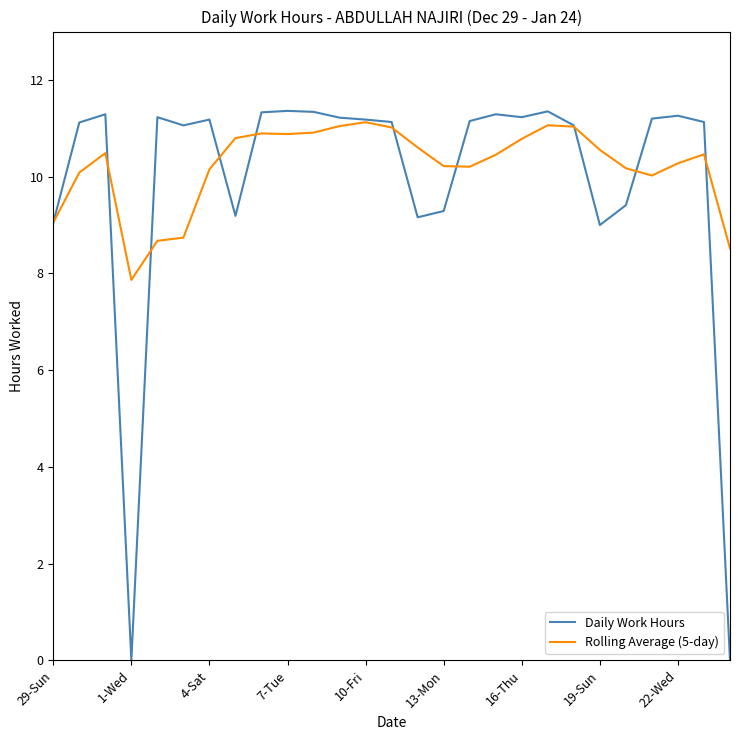

Which series has the widest spread of values?

Daily Work Hours